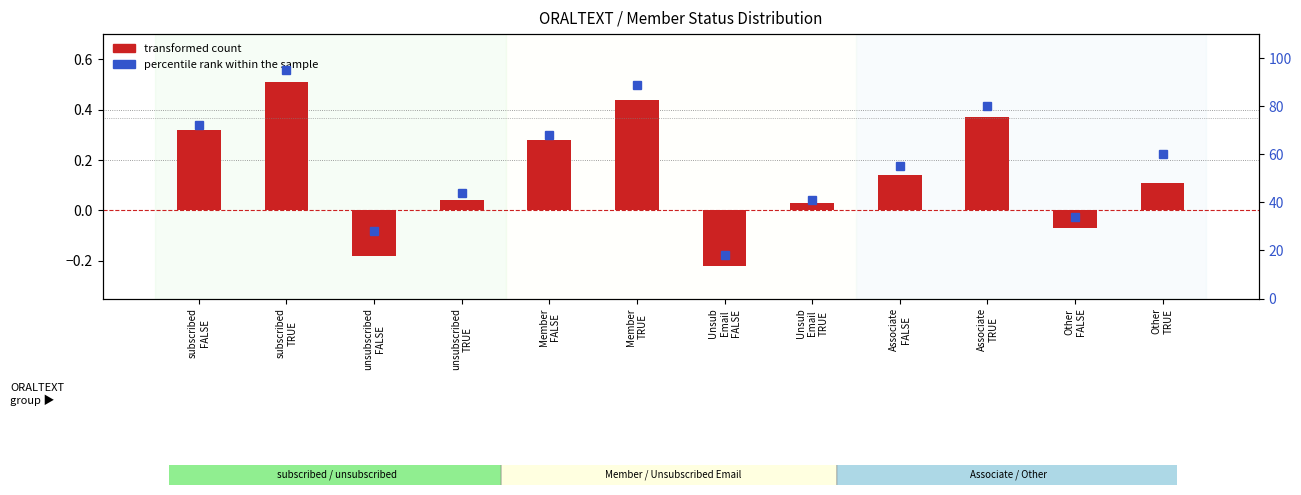

What is the difference between the second highest and second lowest values in the transformed count series?

0.6